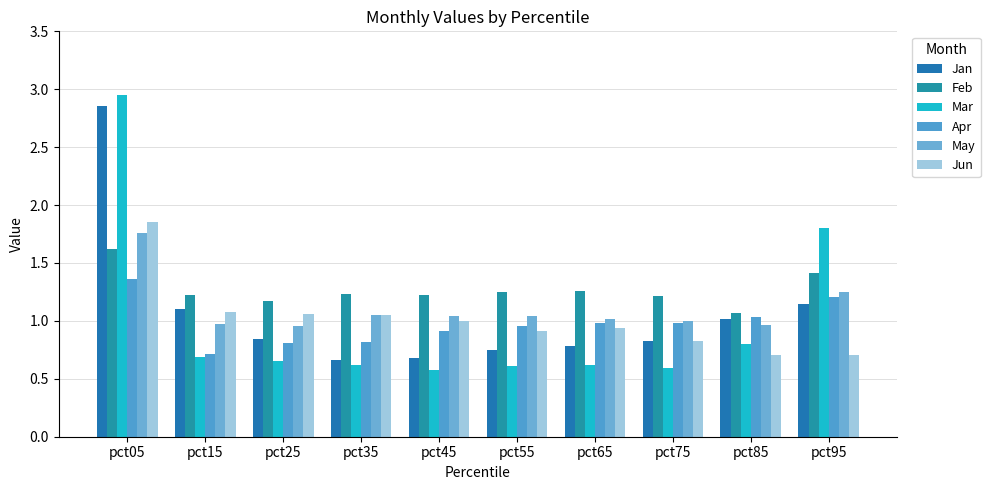

Rank the categories by Feb value from highest to lowest.

pct05, pct95, pct65, pct55, pct35, pct45, pct15, pct75, pct25, pct85